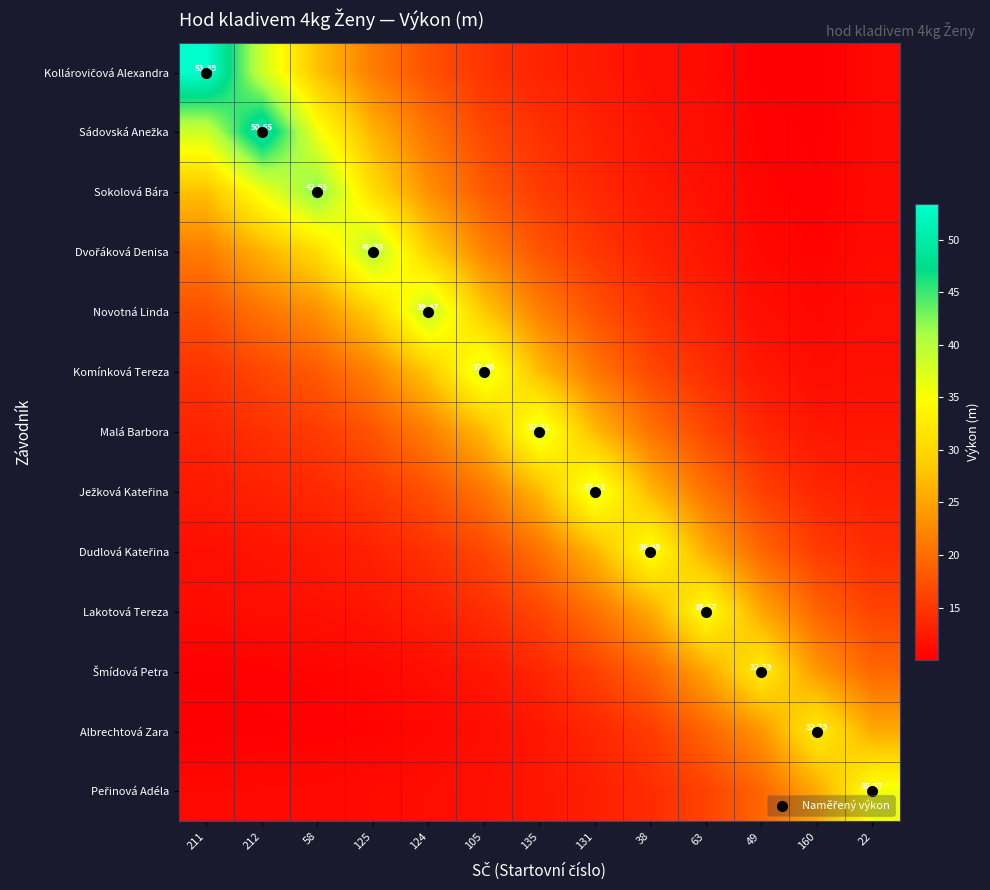

Rank the categories by Komínková Tereza value from lowest to highest.

160, 22, 49, 63, 211, 212, 38, 58, 131, 125, 135, 124, 105